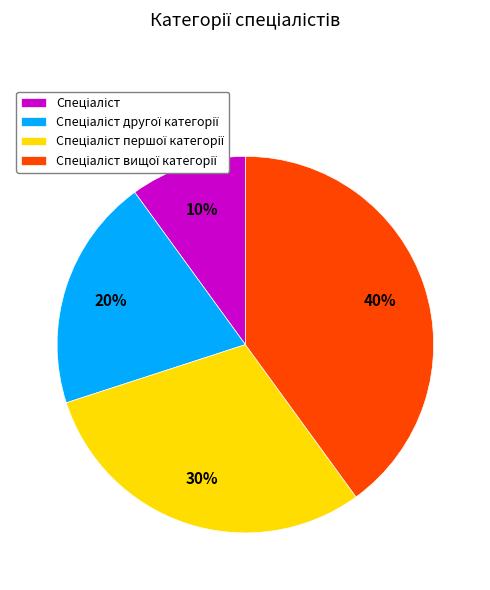

Is there a majority slice in this chart?

No